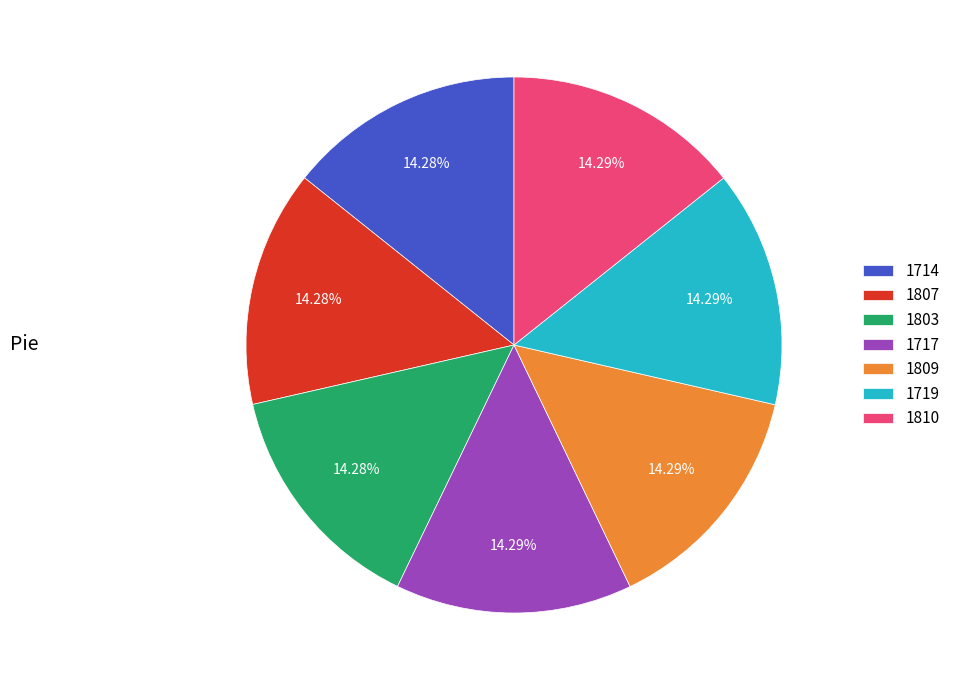

To the nearest percent, what percentage of the pie is 1807?

14%